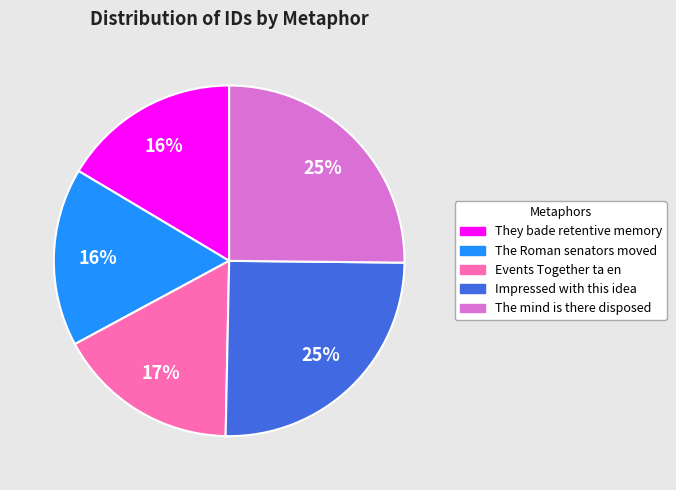

Is there any slice that represents more than half of the pie?

No